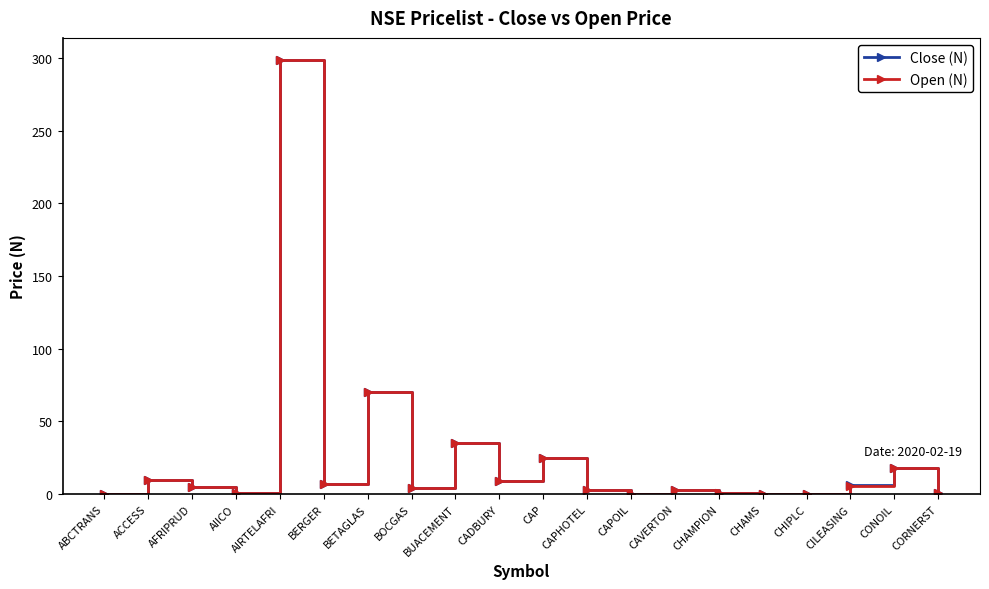

What is the label of the 9th point from the right?

CAPHOTEL